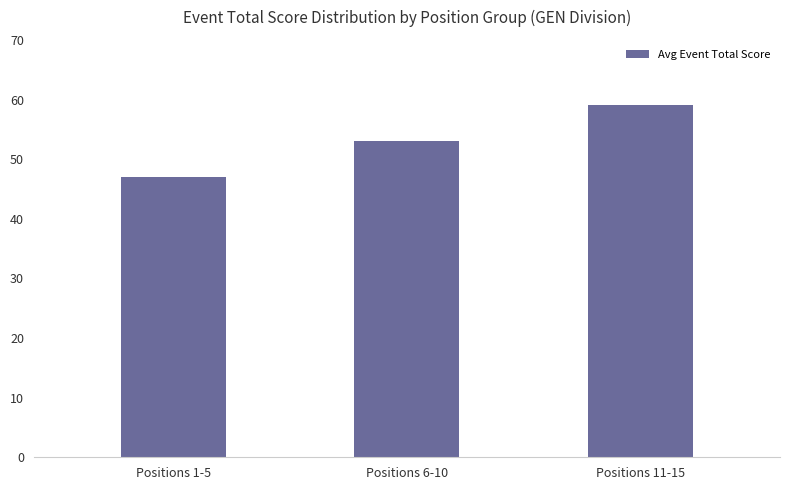

Reading left to right, list all the values displayed in this chart.

Positions 1-5=47	Positions 6-10=53	Positions 11-15=59